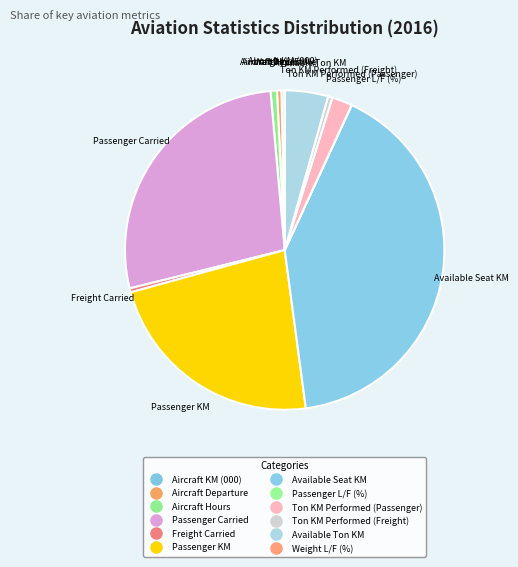

How many slices are in this pie chart?

12